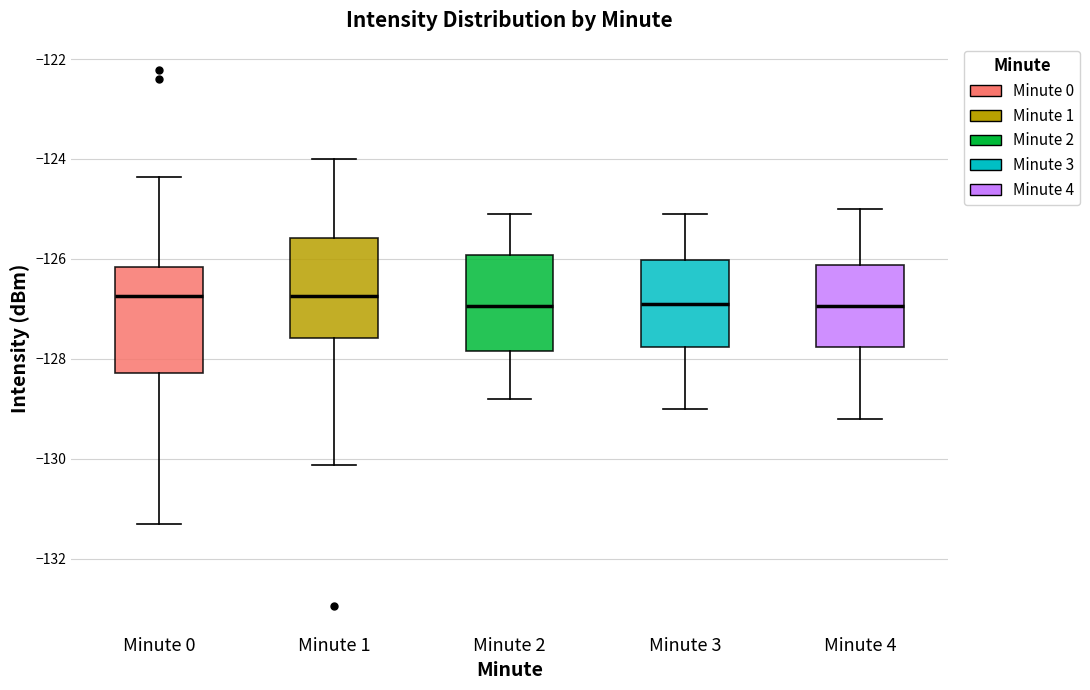

Where does the upper whisker of the box for Minute 1 end on the y-axis? The values are not printed on the chart, so give them approximately, as read against the axis.

-124.0